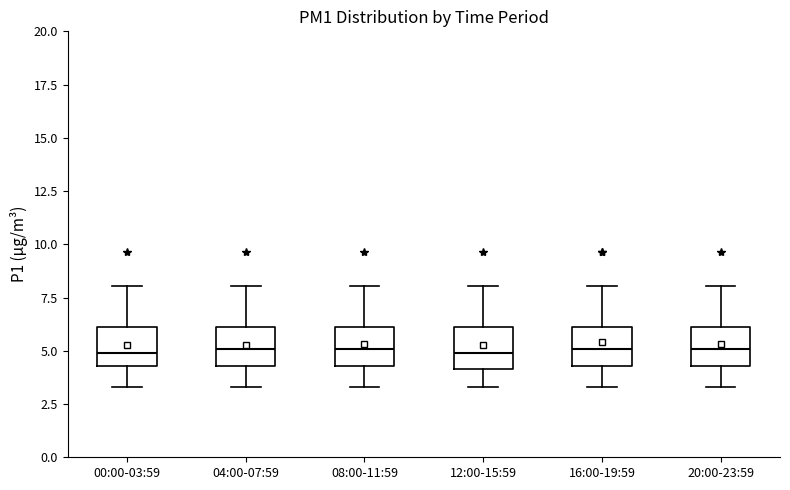

Reading left to right, read every box against the y-axis: the position of its median line, the range the box covers, and the ends of its whiskers. The values are not printed on the chart, so give them approximately, as read against the axis.

00:00-03:59: median 5.0, box 4.5 to 6.0, whiskers 3.5 to 8.0
04:00-07:59: median 5.0, box 4.5 to 6.0, whiskers 3.5 to 8.0
08:00-11:59: median 5.0, box 4.5 to 6.0, whiskers 3.5 to 8.0
12:00-15:59: median 5.0, box 4.0 to 6.0, whiskers 3.5 to 8.0
16:00-19:59: median 5.0, box 4.5 to 6.0, whiskers 3.5 to 8.0
20:00-23:59: median 5.0, box 4.5 to 6.0, whiskers 3.5 to 8.0